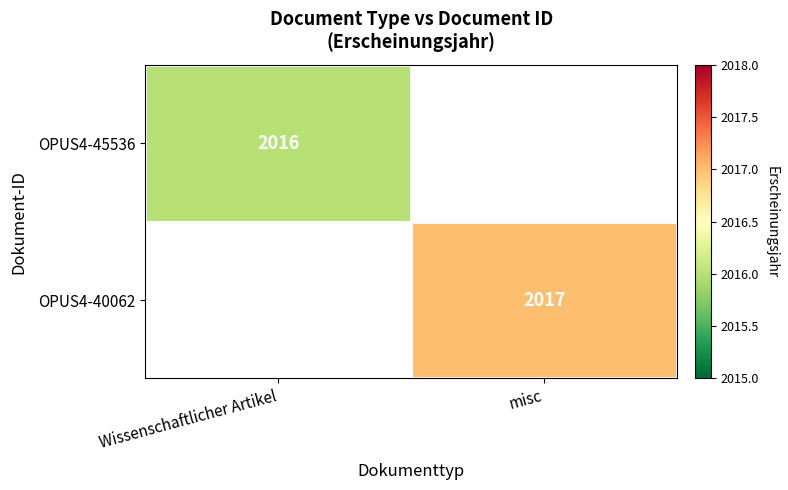

True or false: OPUS4-45536 has a value of 2016 at Wissenschaftlicher Artikel.

True